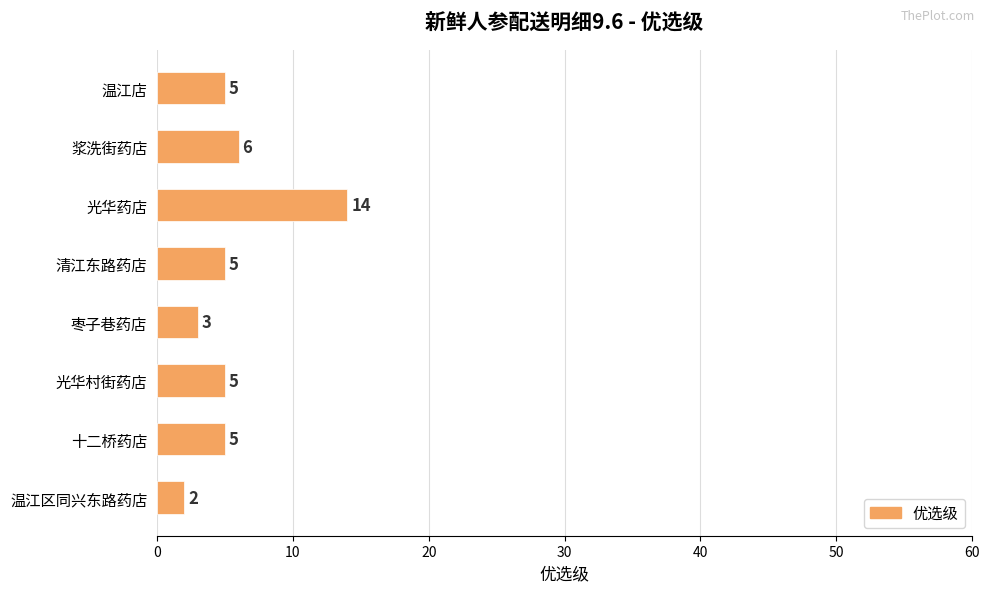

What is the average value?

6